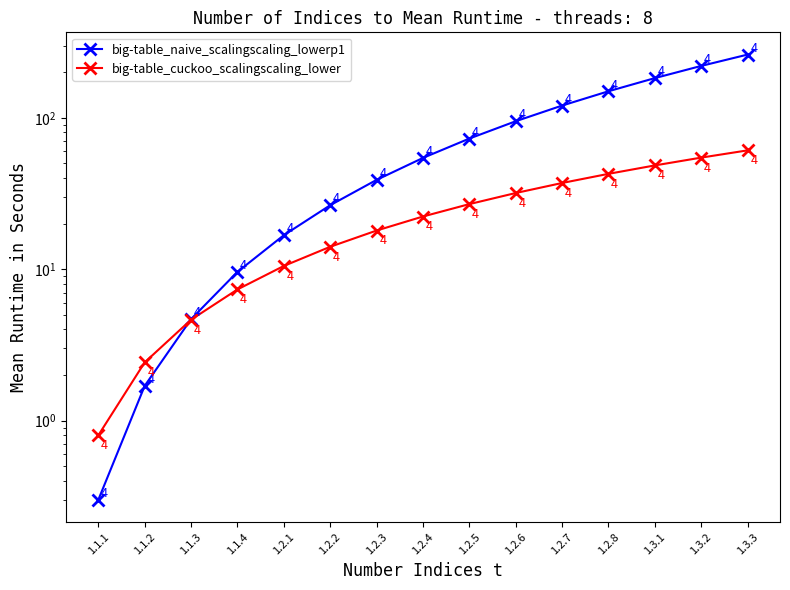

The value of big-table_naive_scalingscaling_lowerp1 at 1.2.5 is 72.9. True or false?

True